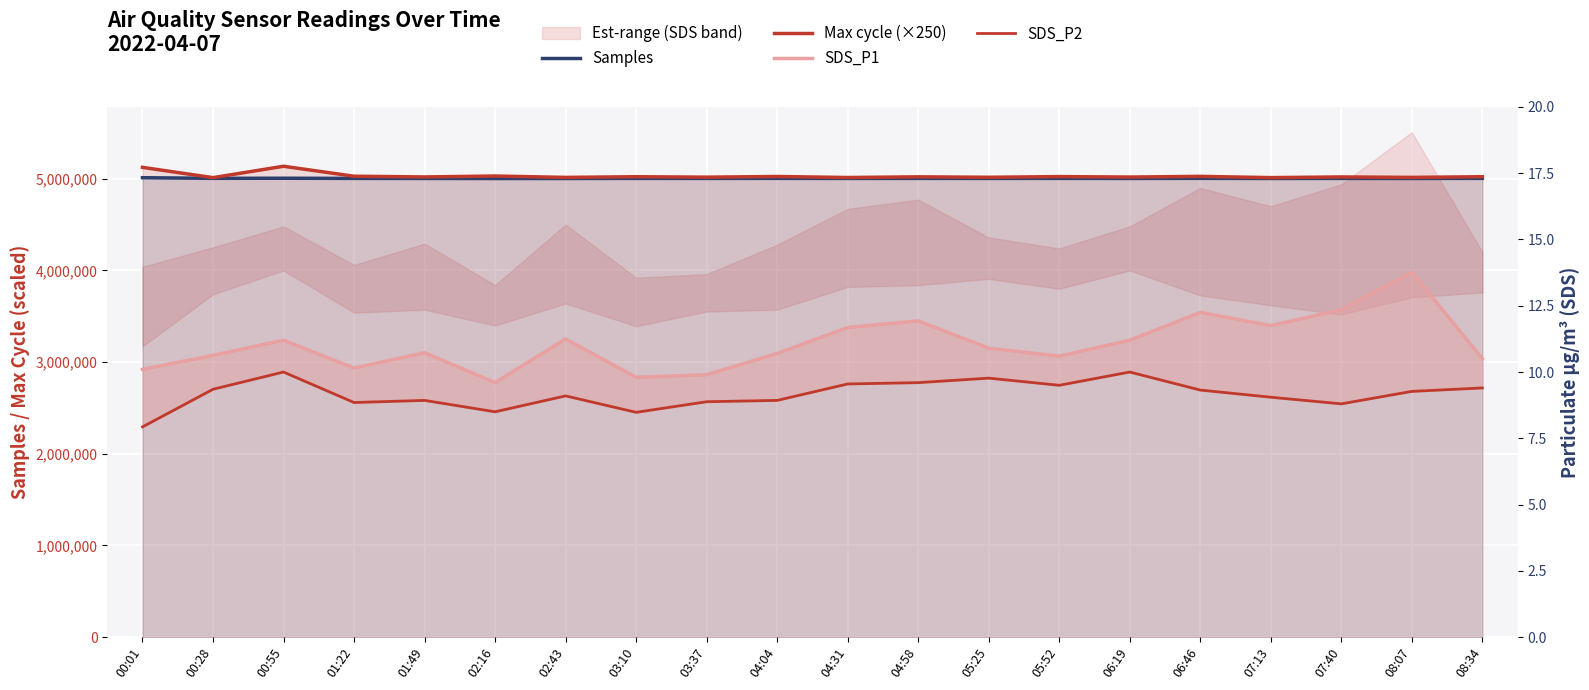

Reading left to right, extract all data points from this chart.

Samples: 5011688.0	5004809.0	5005882.0	5004032.0	5003500.0	5002800.0	5003100.0	5004200.0	5003800.0	5004500.0	5003700.0	5004100.0	5003900.0	5004300.0	5003600.0	5004700.0	5003200.0	5004000.0	5003400.0	5004600.0
Max cycle (×250): 5124500.0	5012250.0	5136500.0	5027750.0	5020000.0	5030000.0	5015000.0	5022500.0	5017500.0	5025000.0	5013750.0	5021250.0	5016250.0	5023750.0	5018750.0	5026250.0	5012500.0	5020000.0	5015000.0	5022500.0
SDS_P1: 10.1	10.6	11.2	10.2	10.7	9.6	11.2	9.8	9.9	10.7	11.7	11.9	10.9	10.6	11.2	12.2	11.8	12.3	13.8	10.5
SDS_P2: 7.9	9.3	10.0	8.8	8.9	8.5	9.1	8.5	8.9	8.9	9.6	9.6	9.8	9.5	10.0	9.3	9.1	8.8	9.3	9.4